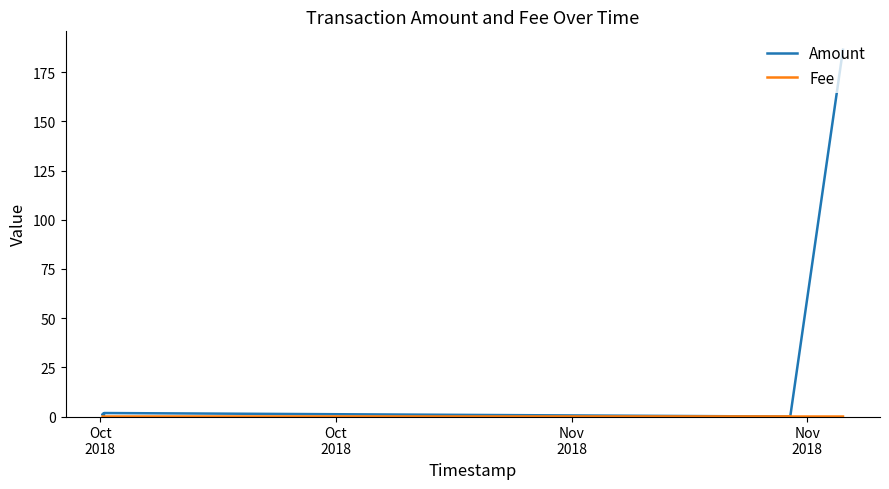

True or false: Fee has a value of 0.0 at Oct
2018.

True